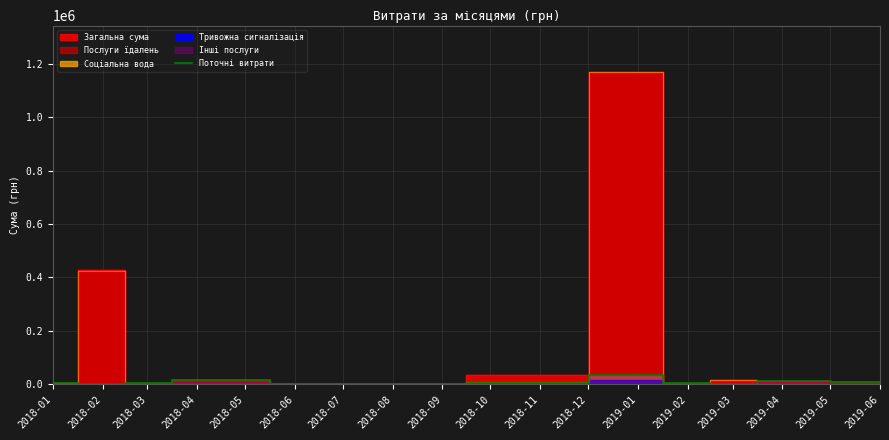

How many lines are shown in the chart?

1